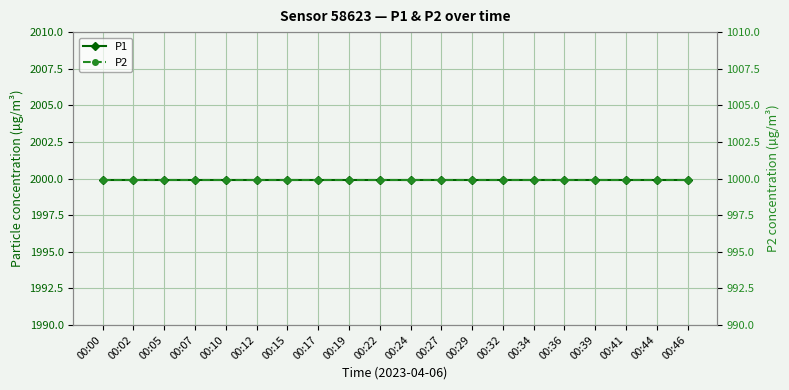

Reading left to right, list all the values displayed in this chart.

P1: 1999.9	1999.9	1999.9	1999.9	1999.9	1999.9	1999.9	1999.9	1999.9	1999.9	1999.9	1999.9	1999.9	1999.9	1999.9	1999.9	1999.9	1999.9	1999.9	1999.9
P2: 999.9	999.9	999.9	999.9	999.9	999.9	999.9	999.9	999.9	999.9	999.9	999.9	999.9	999.9	999.9	999.9	999.9	999.9	999.9	999.9